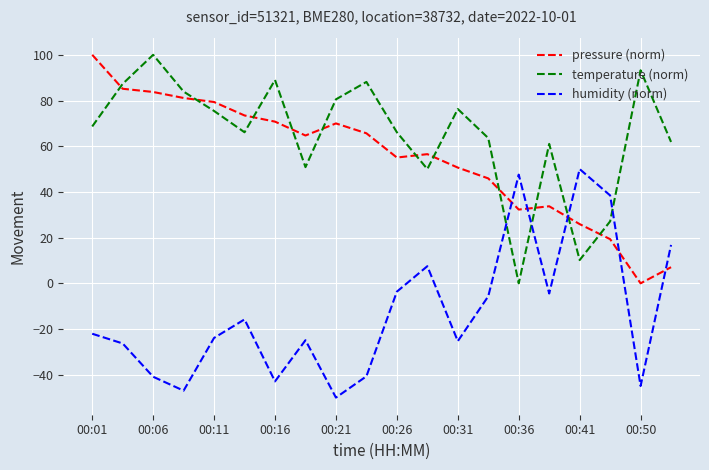

What is the smallest value displayed?

-50.0